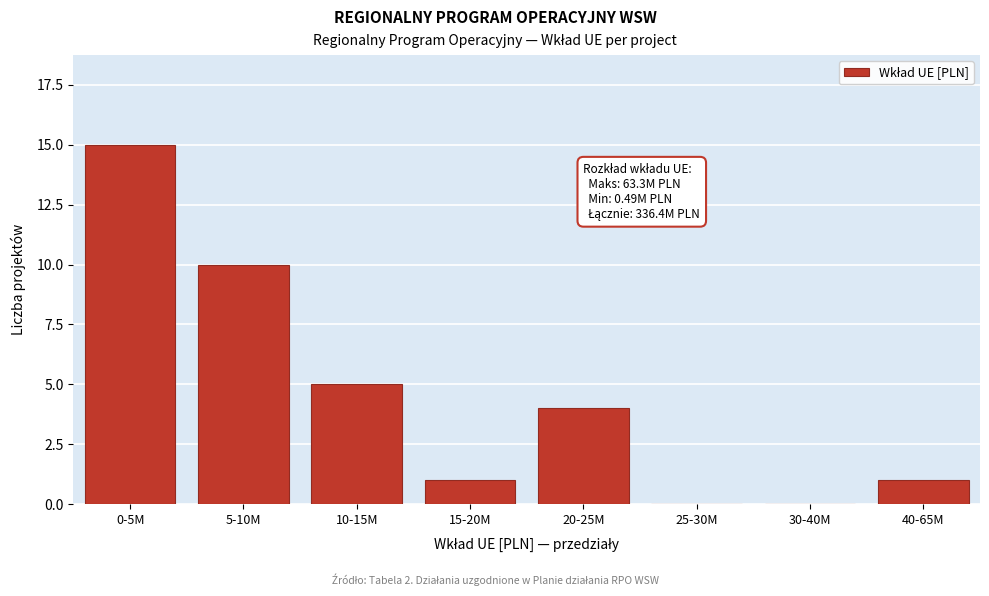

Reading left to right, list all the values displayed in this chart.

0-5M=15	5-10M=10	10-15M=5	15-20M=1	20-25M=4	25-30M=0	30-40M=0	40-65M=1